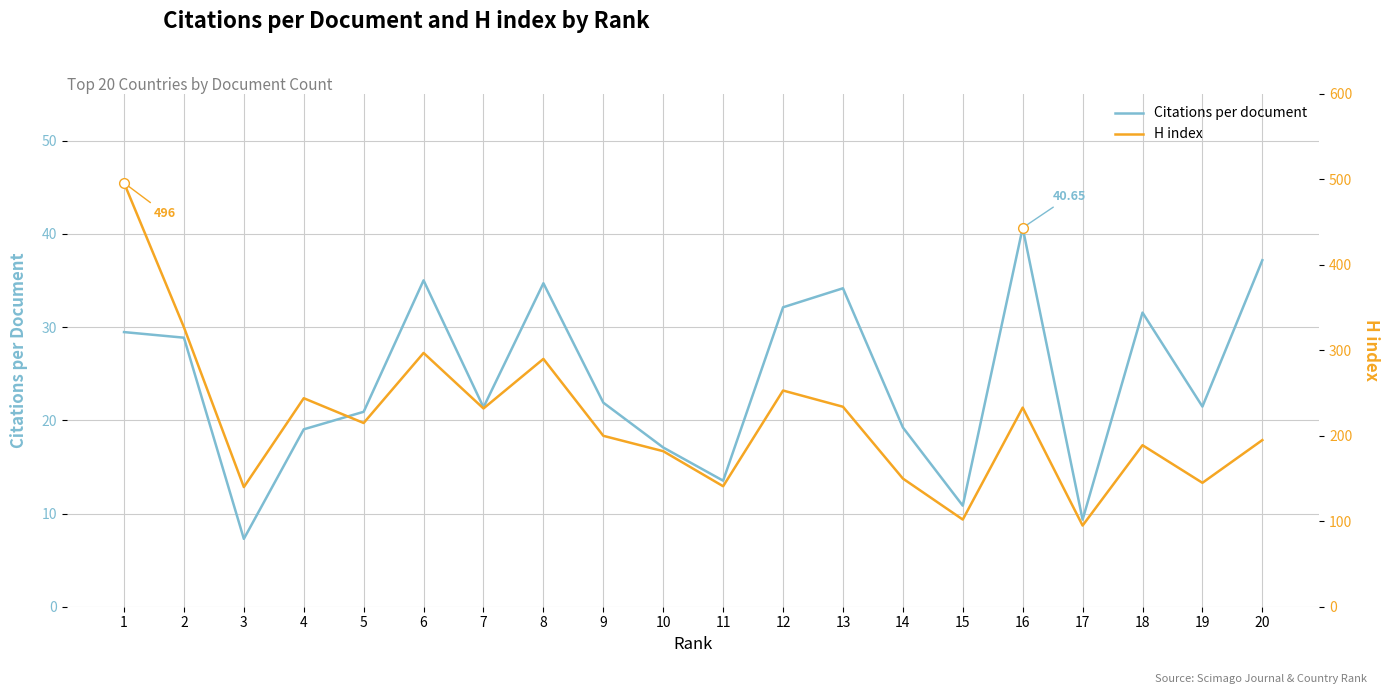

Where is the first local minimum for Citations per document?

3